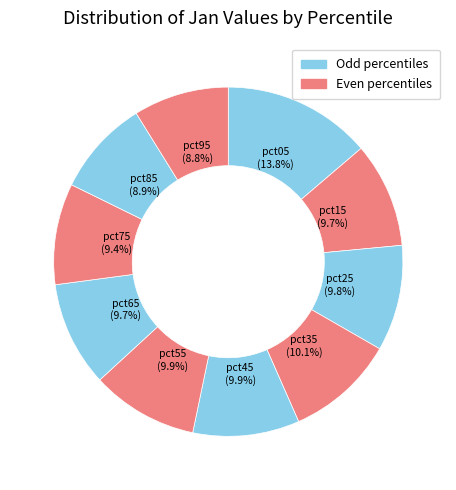

To the nearest percent, what is the difference between the largest and smallest slice percentages?

5%